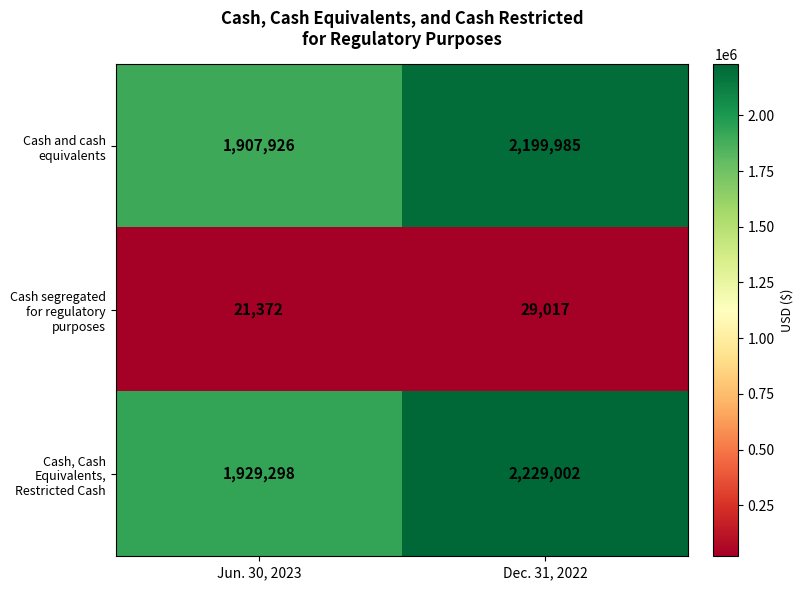

Count the number of categories in the chart.

2